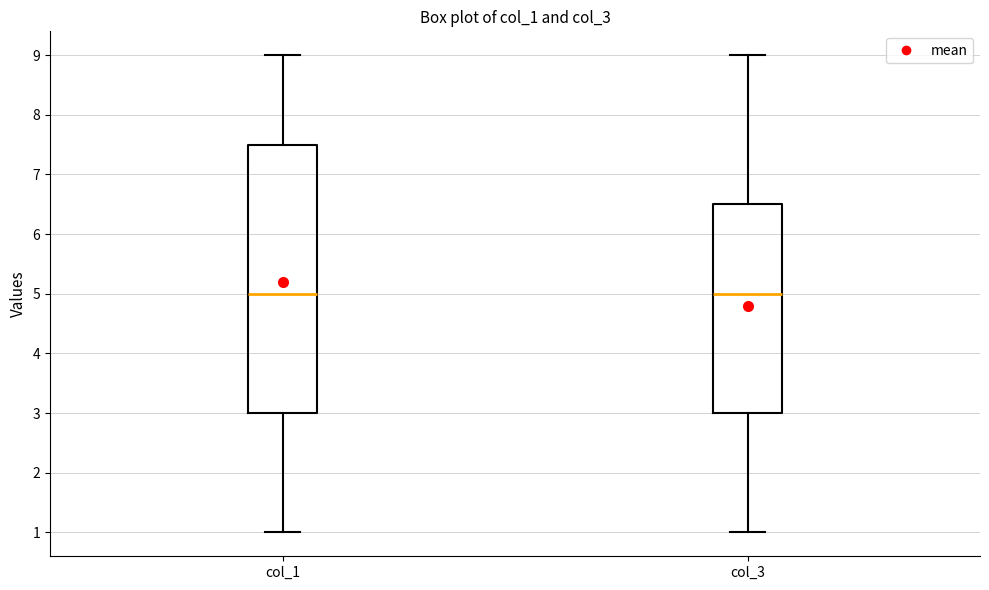

Reading left to right, read every box against the y-axis: the position of its median line, the range the box covers, and the ends of its whiskers. The values are not printed on the chart, so give them approximately, as read against the axis.

col_1: median 5.0, box 3.0 to 7.5, whiskers 1.0 to 9.0
col_3: median 5.0, box 3.0 to 6.5, whiskers 1.0 to 9.0